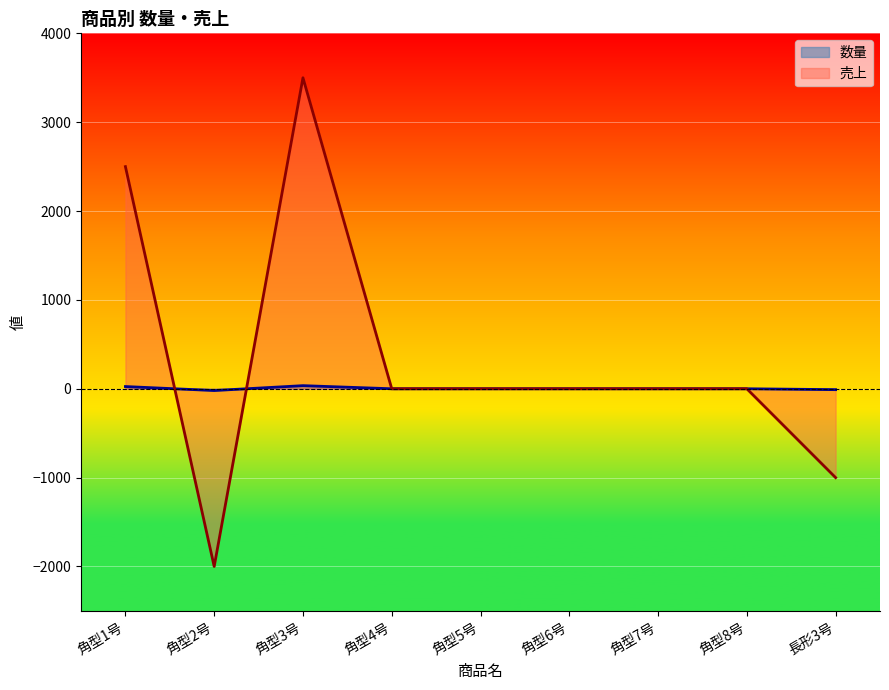

In 数量, how many points are lower than both neighbors (excluding endpoints)?

1